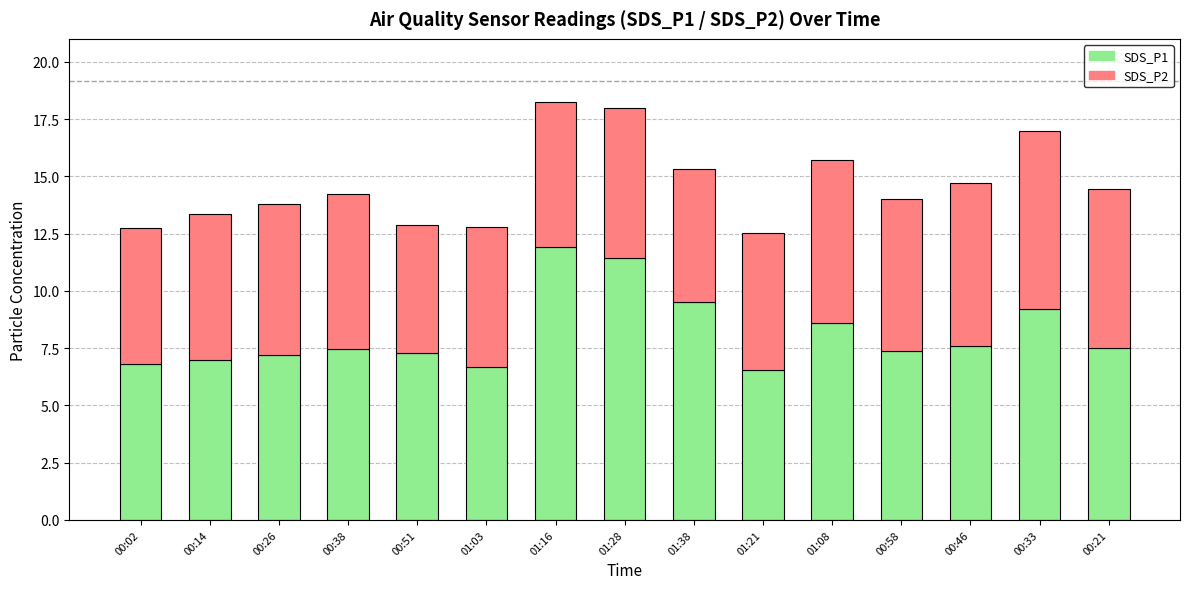

At which label does SDS_P1 reach its peak?

01:16